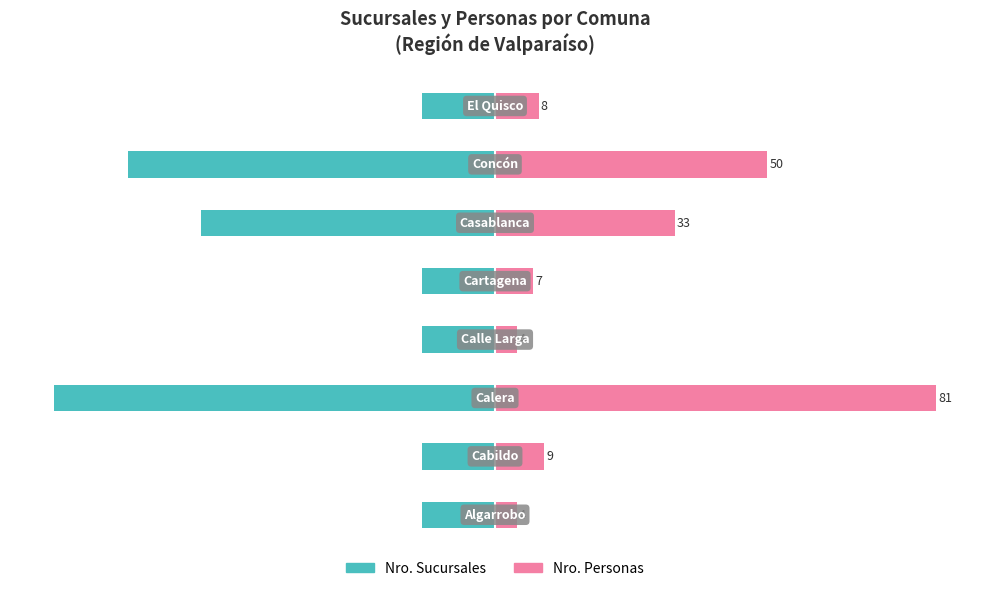

At how many categories does at least one series exceed -24?

8